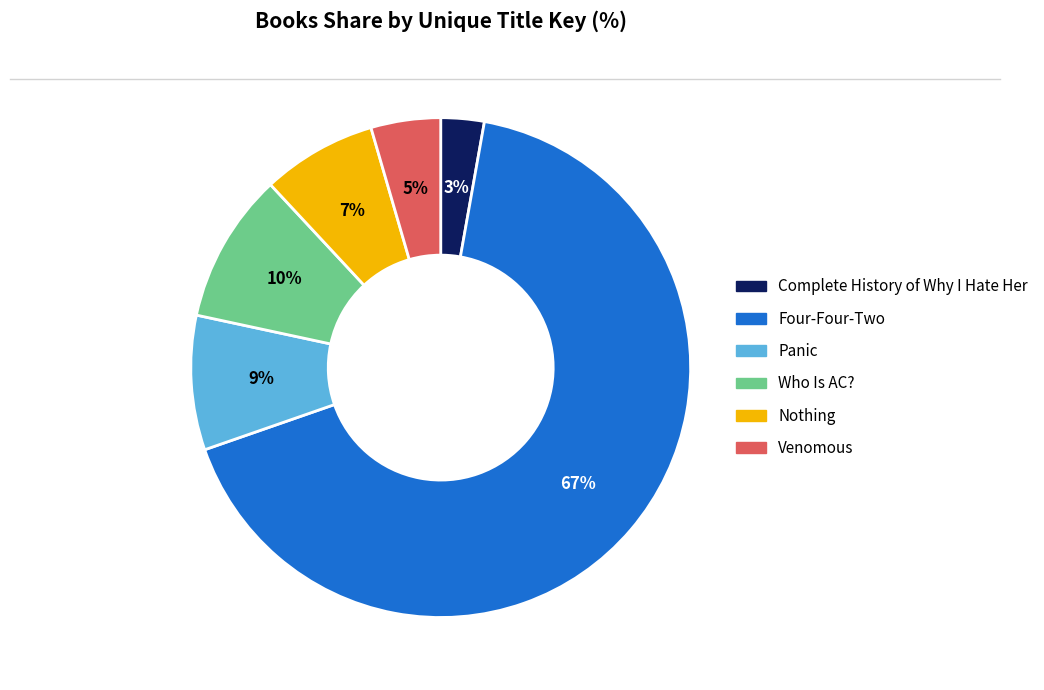

How many segments does this pie chart have?

6